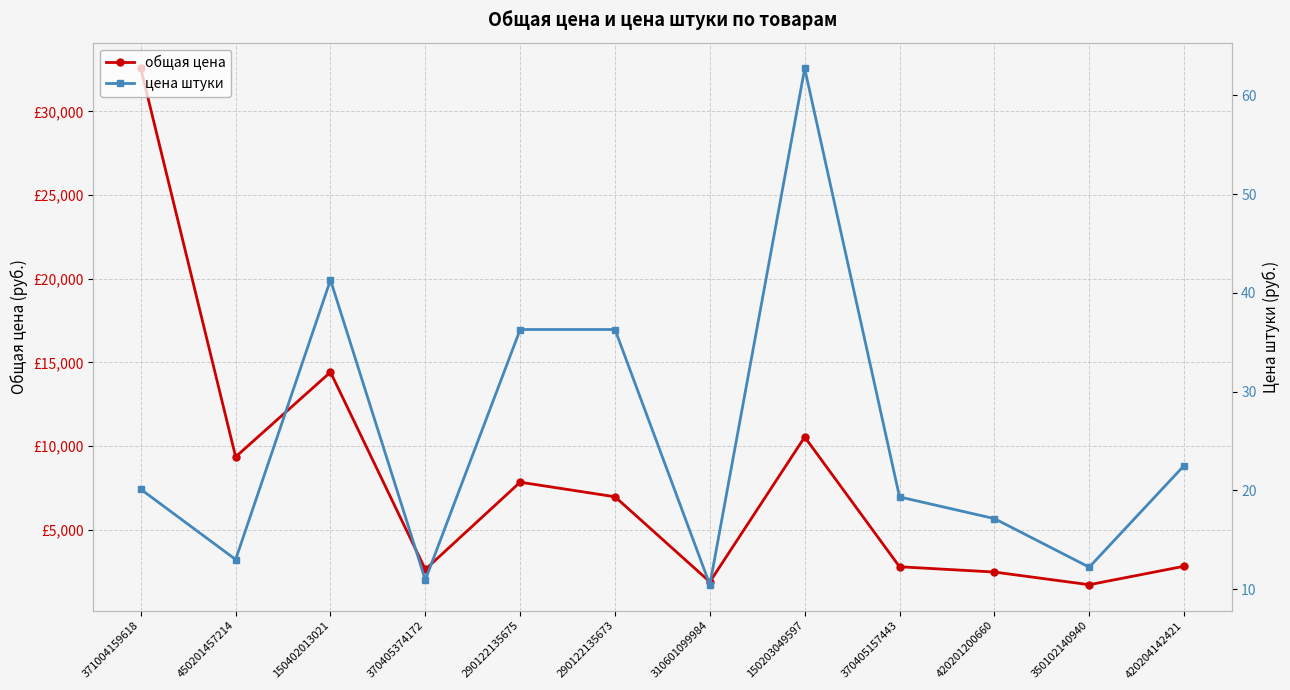

List the labels in order of цена штуки value, smallest first.

310601099984, 370405374172, 350102140940, 450201457214, 420201200660, 370405157443, 371004159618, 420204142421, 290122135675, 290122135673, 150402013021, 150203049597